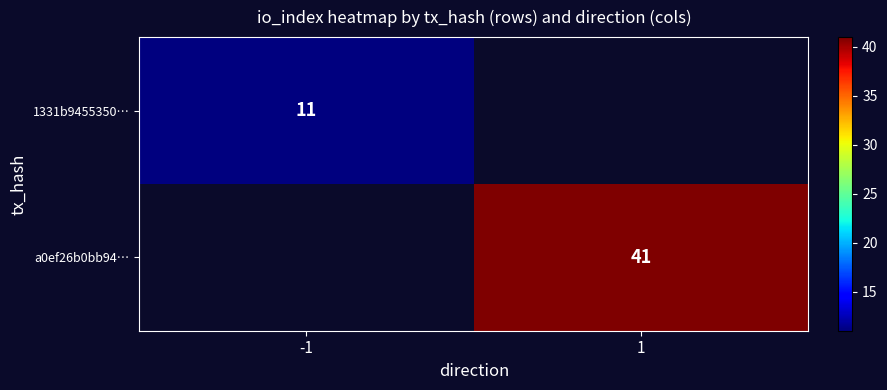

Is it true that a0ef26b0bb94… equals 41 at 1?

True